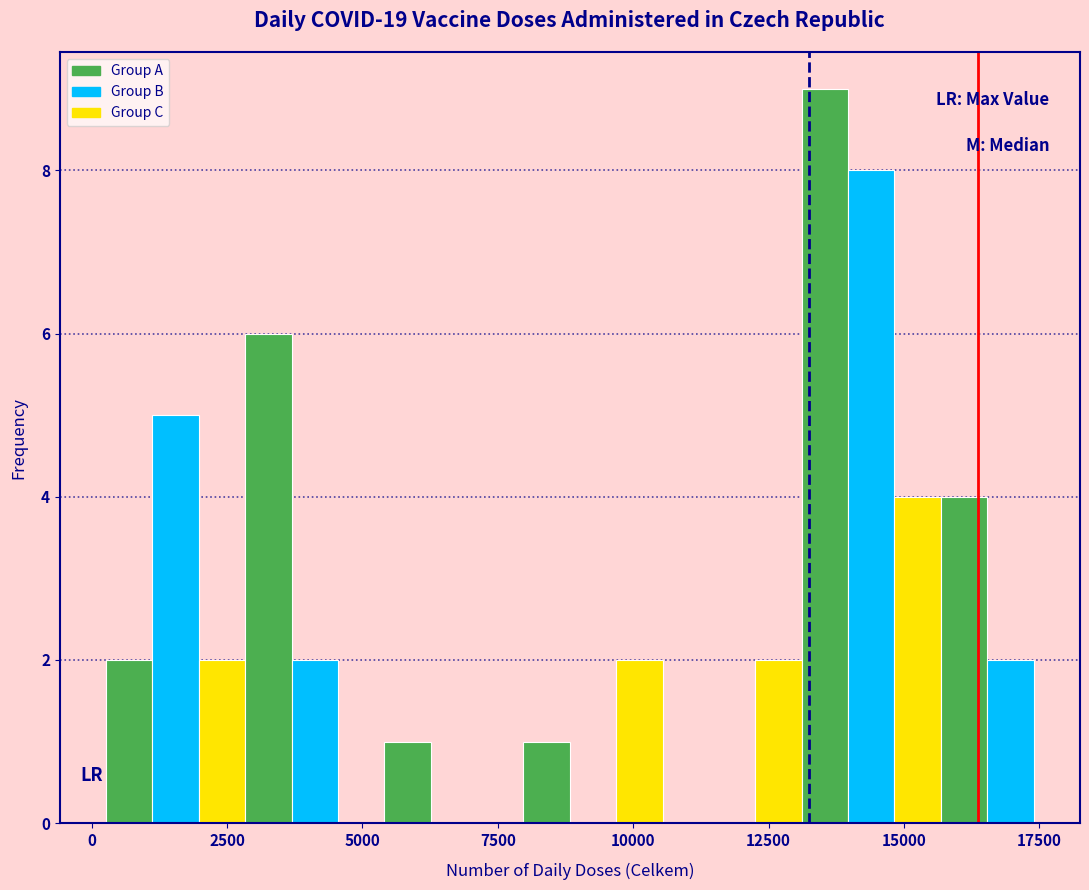

Read against the x-axis, roughly where is the centre of the tallest bar?

13500